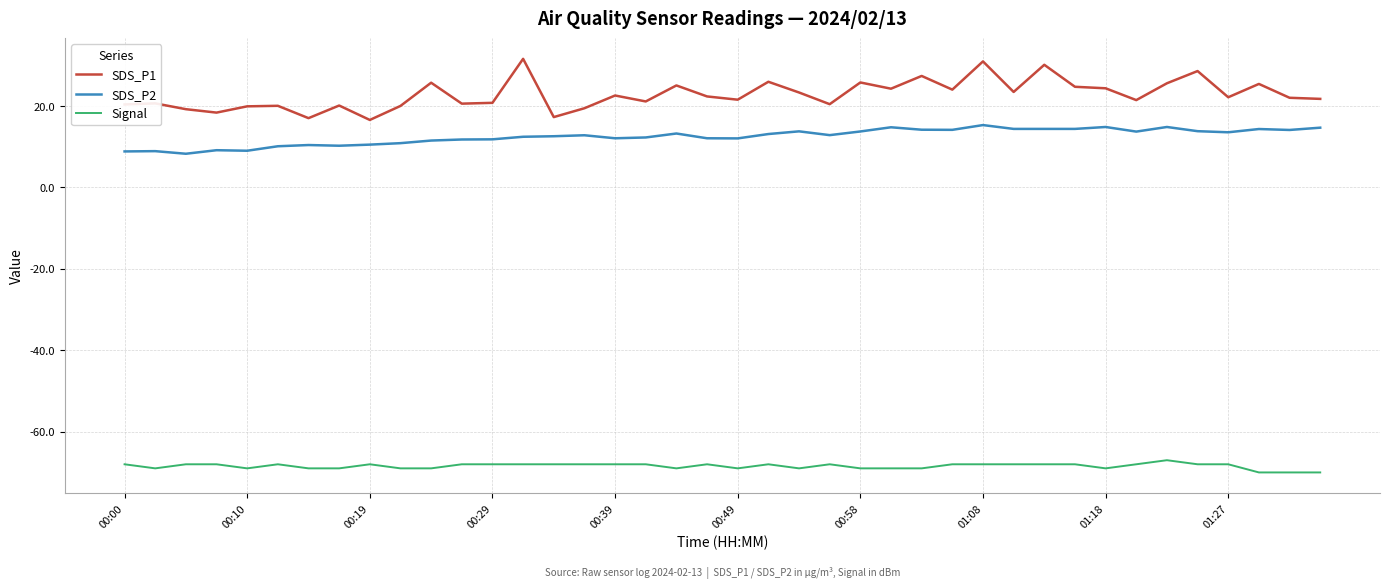

How many series are shown in this chart?

3